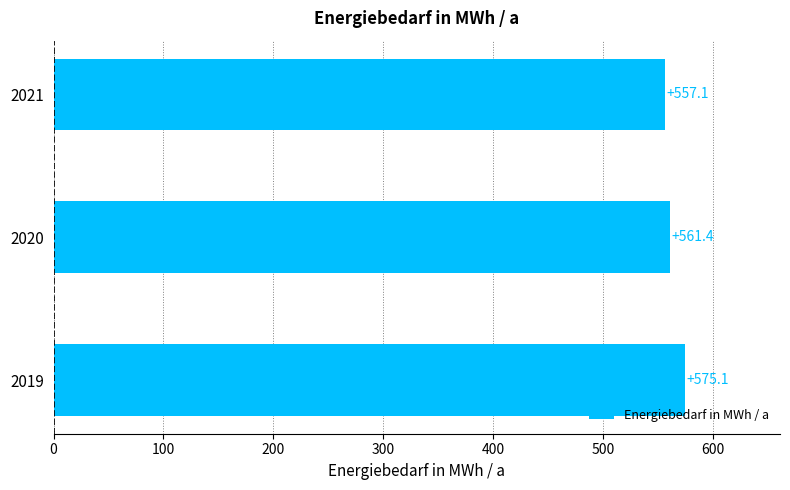

Approximately how many times larger is the value at 2021 compared to 2020?

1.0